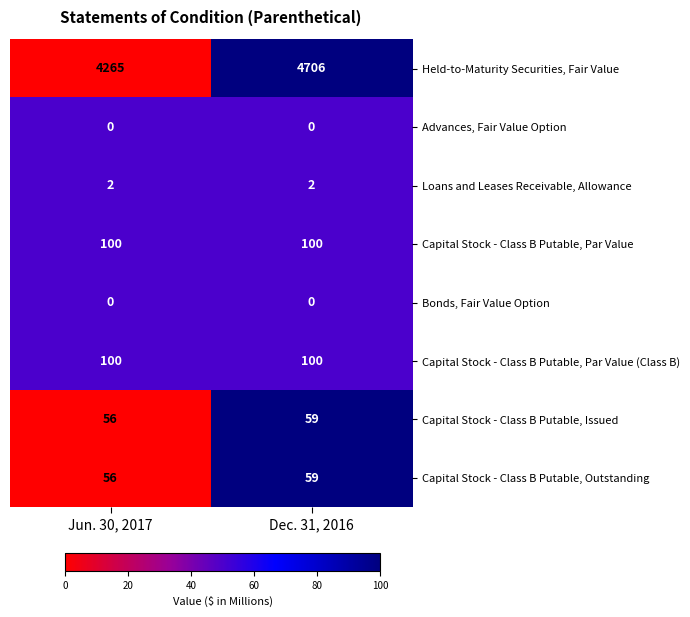

Reading right to left, list all the values displayed in this chart.

Held-to-Maturity Securities, Fair Value: 4706	4265
Advances, Fair Value Option: 0	0
Loans and Leases Receivable, Allowance: 2	2
Capital Stock - Class B Putable, Par Value: 100	100
Bonds, Fair Value Option: 0	0
Capital Stock - Class B Putable, Par Value (Class B): 100	100
Capital Stock - Class B Putable, Issued: 59	56
Capital Stock - Class B Putable, Outstanding: 59	56